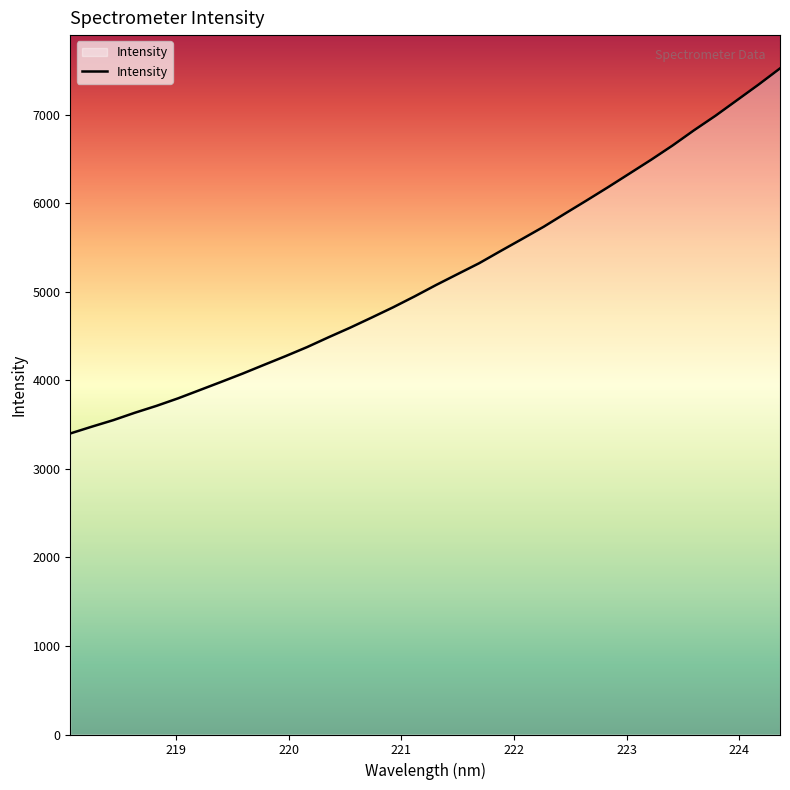

What is the maximum value shown in the chart?

7520.6